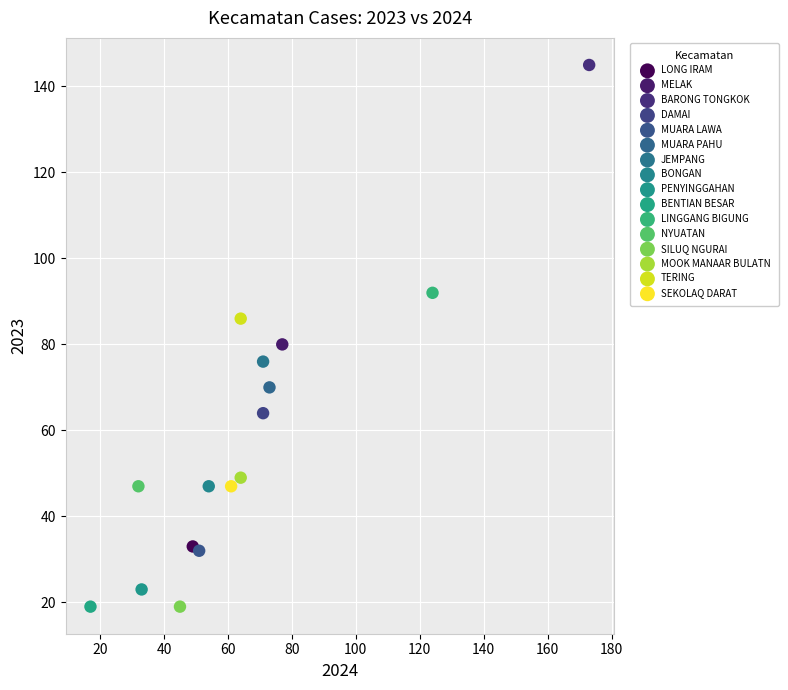

What are all the series names shown in the legend?

LONG IRAM, MELAK, BARONG TONGKOK, DAMAI, MUARA LAWA, MUARA PAHU, JEMPANG, BONGAN, PENYINGGAHAN, BENTIAN BESAR, LINGGANG BIGUNG, NYUATAN, SILUQ NGURAI, MOOK MANAAR BULATN, TERING, SEKOLAQ DARAT